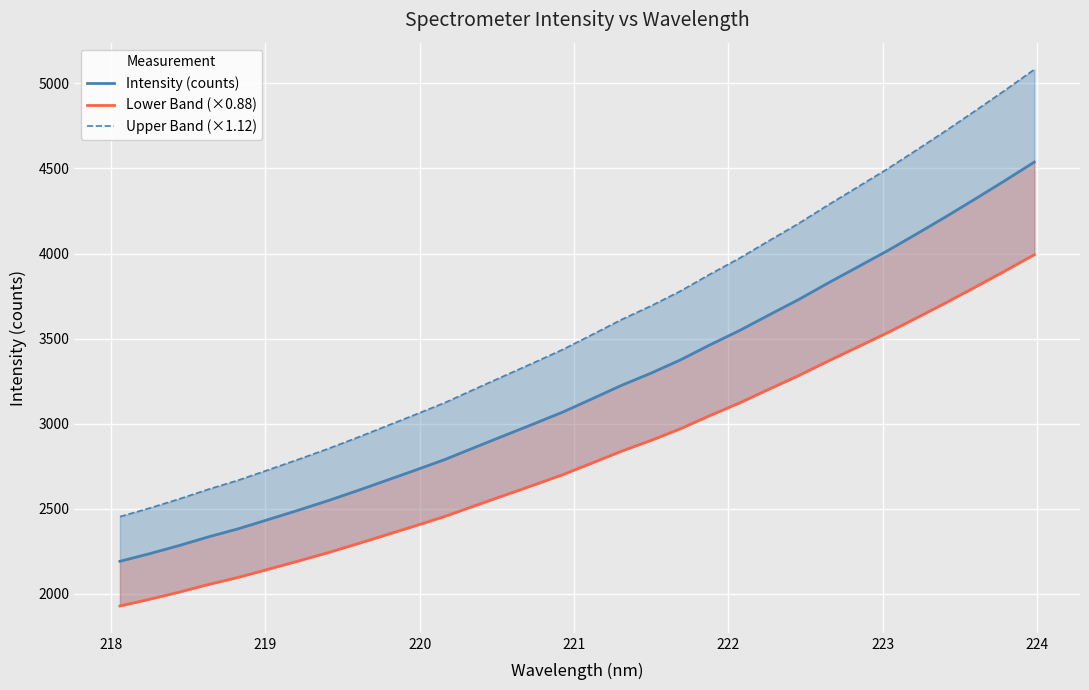

Which series has the widest spread of values?

Upper Band (×1.12)